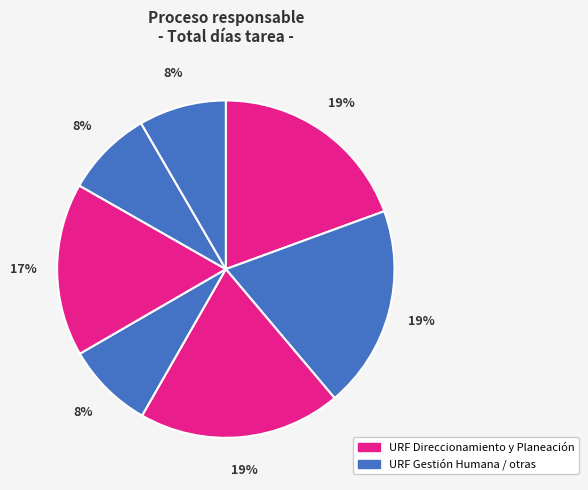

Is there a majority slice in this chart?

No